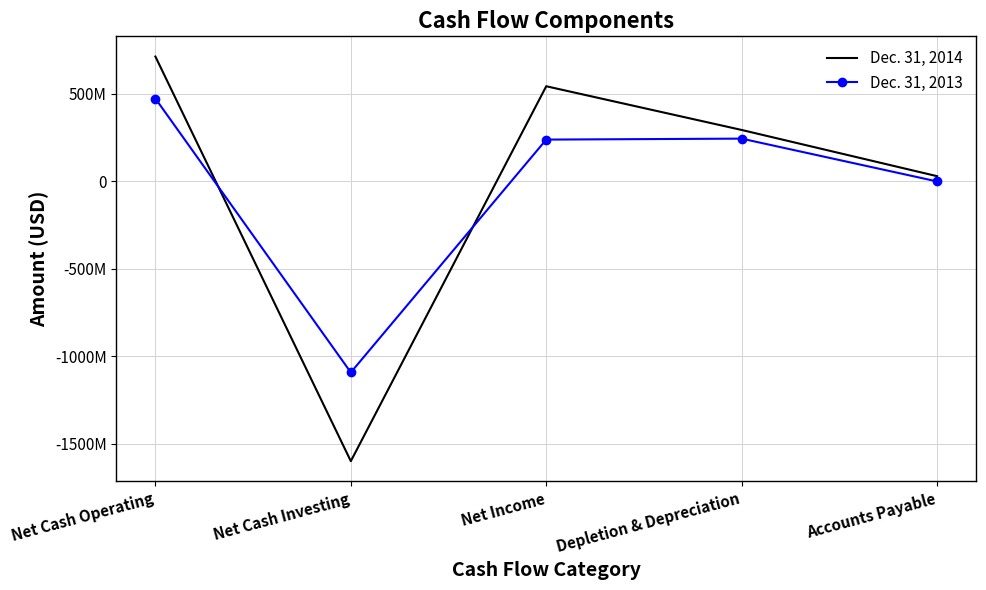

What are all the series names shown in the legend?

Dec. 31, 2014, Dec. 31, 2013